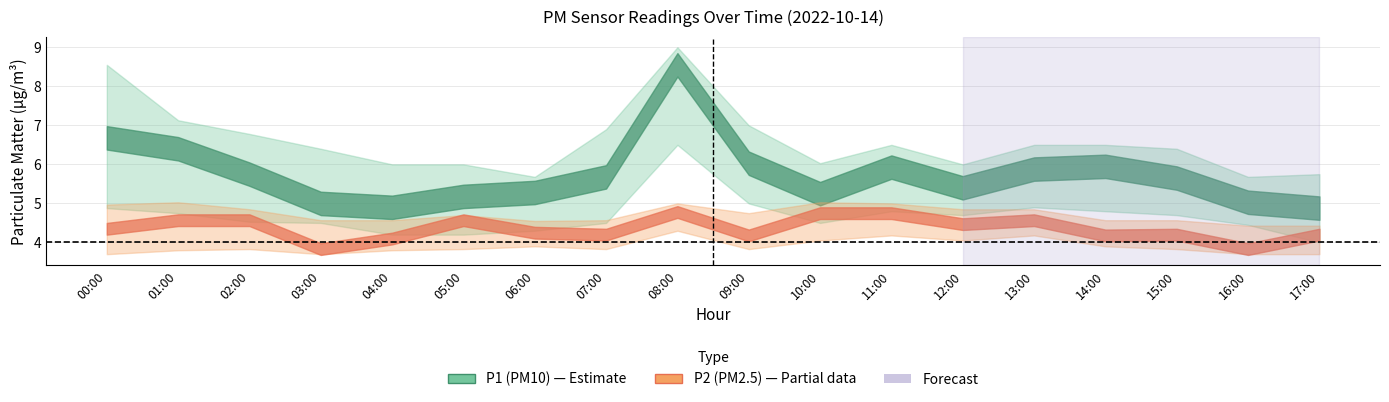

True or false: P2 and P1_lower intersect in this chart.

True